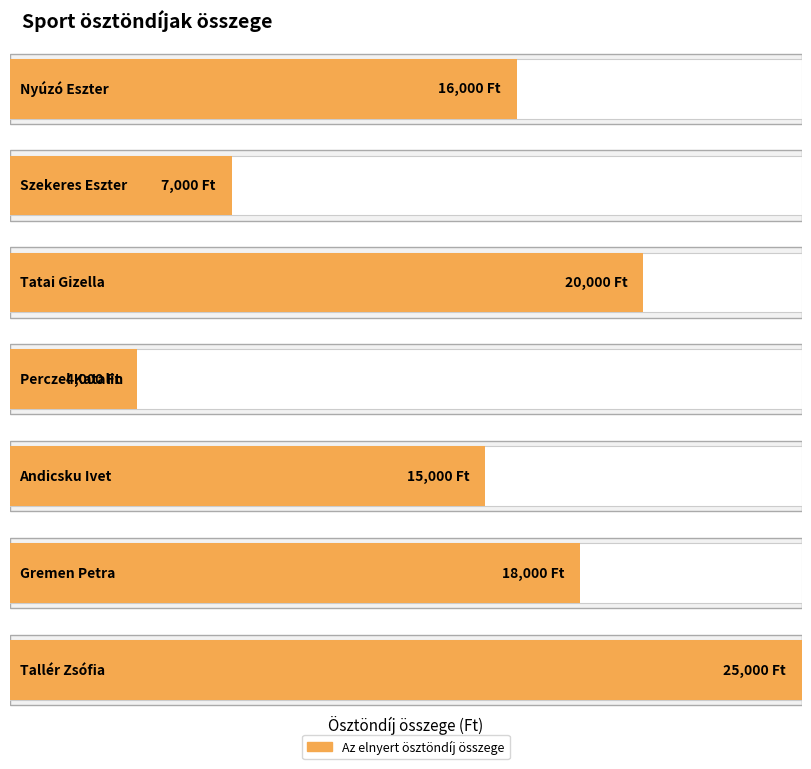

Approximately how many times larger is the value at Tallér Zsófia compared to Andicsku Ivet?

1.7